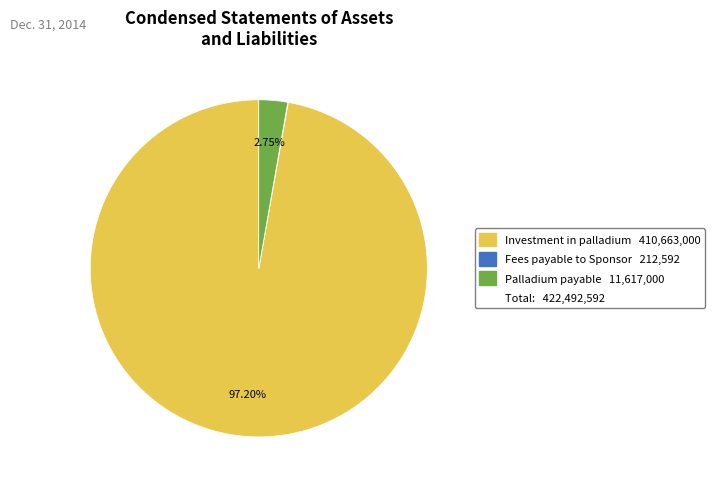

Does any single category account for the majority?

Yes